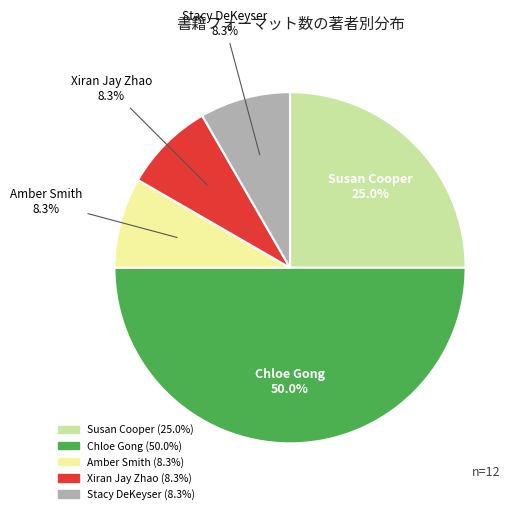

How many segments does this pie chart have?

5